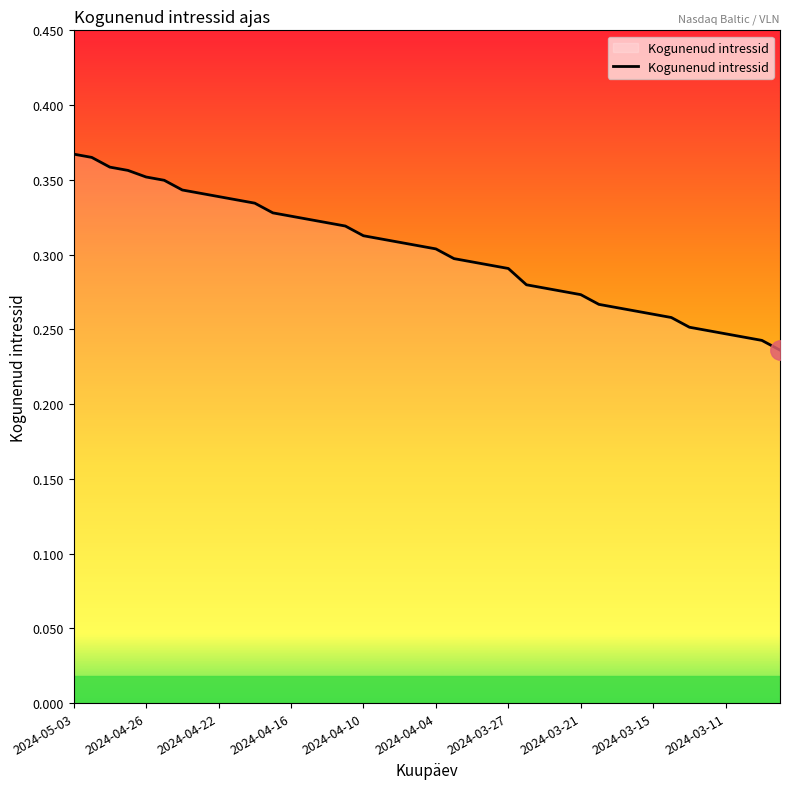

True or false: the data shows 0.1 at 2024-03-27.

False